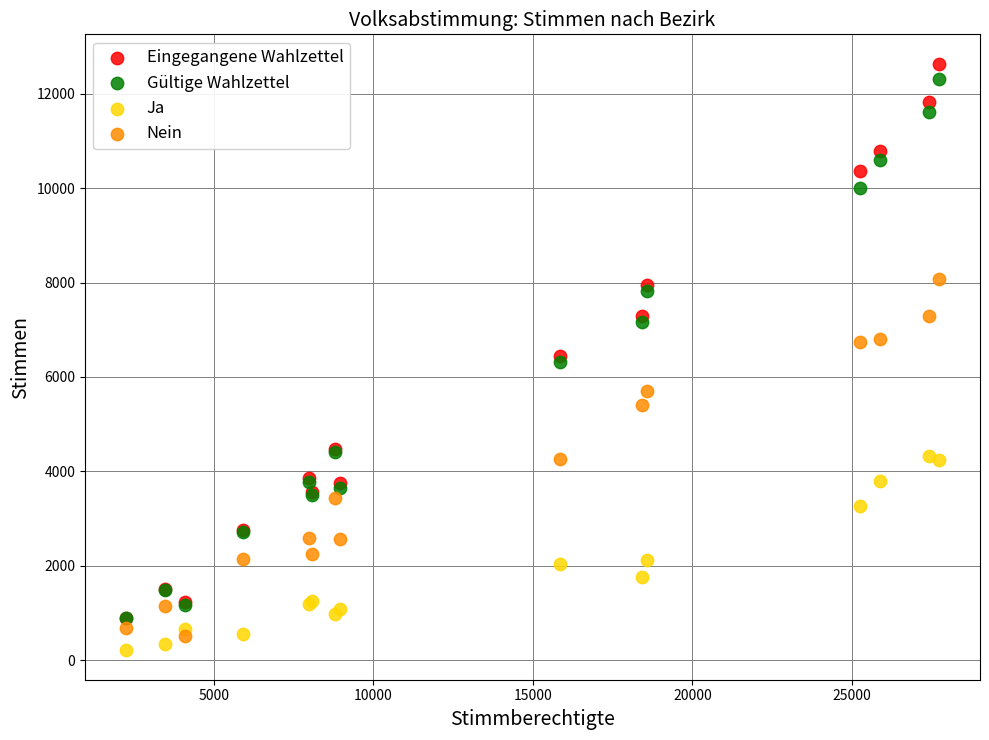

Which series contains the highest Y value?

Eingegangene Wahlzettel